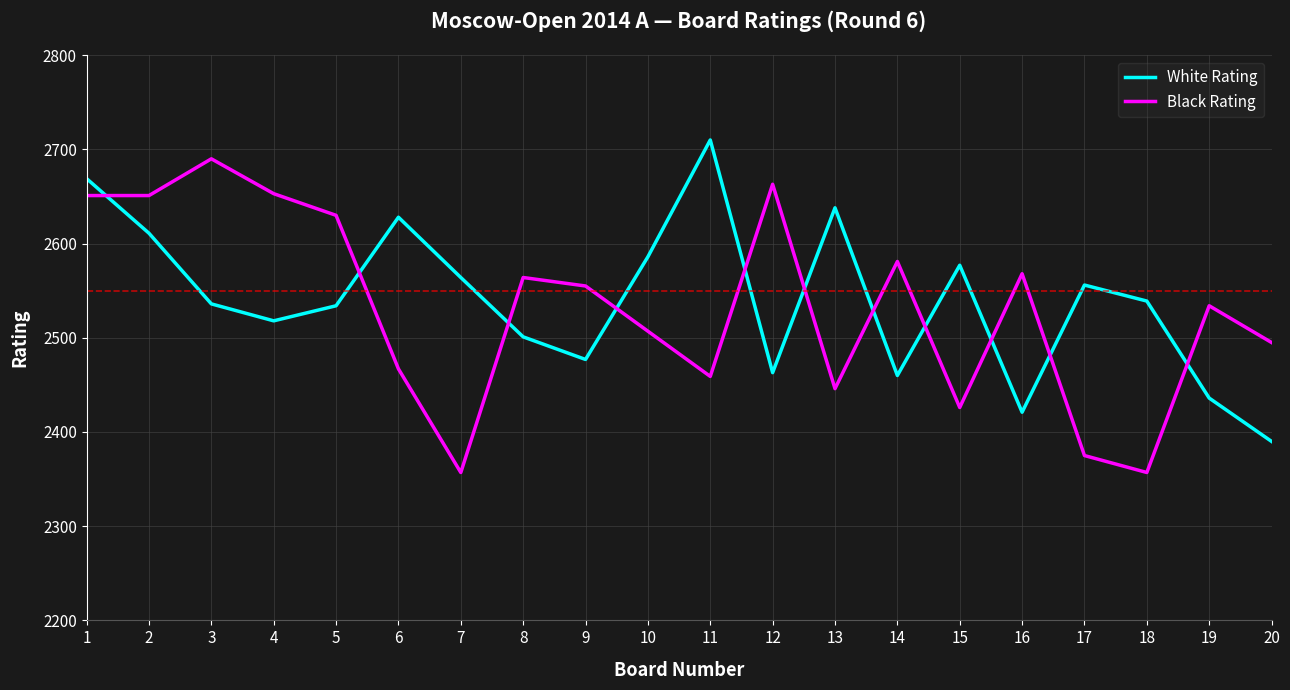

The value of White Rating at 7 is 3847. True or false?

False